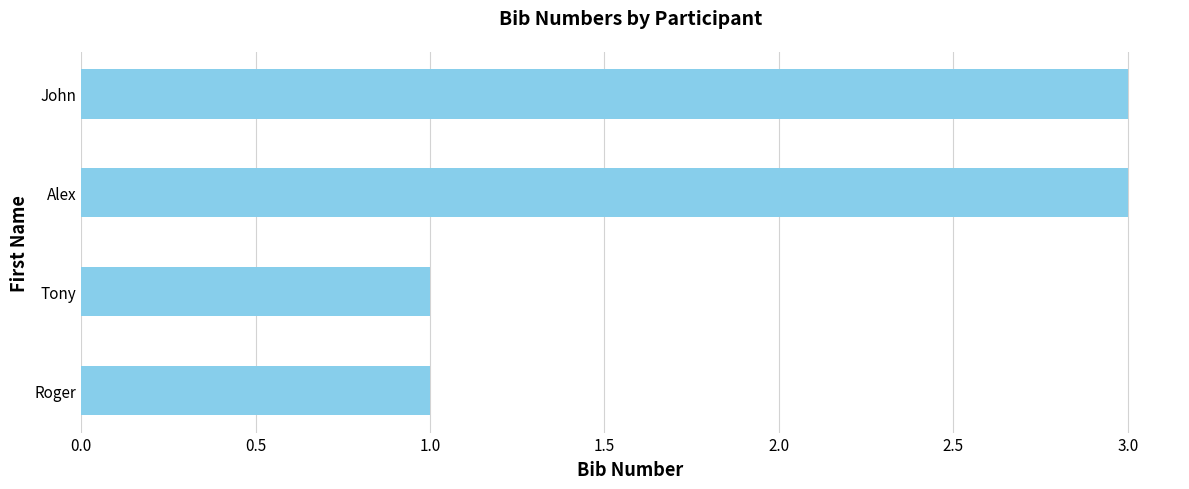

The value at Roger is 0. True or false?

False